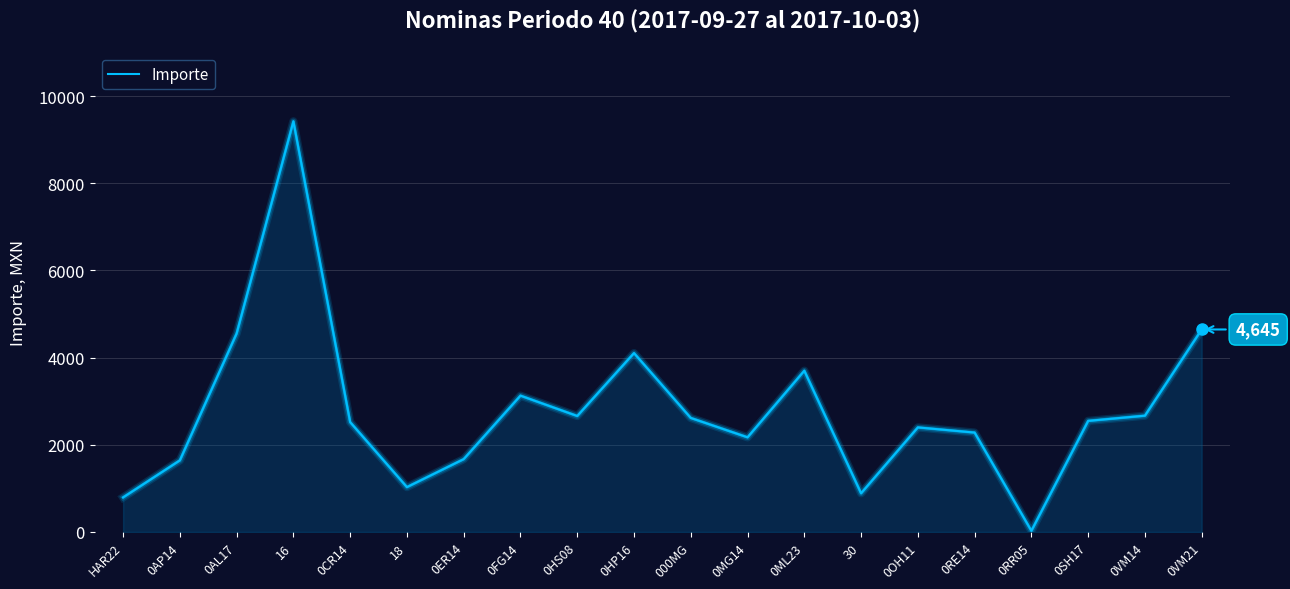

What is the difference between the maximum and minimum values?

9393.0